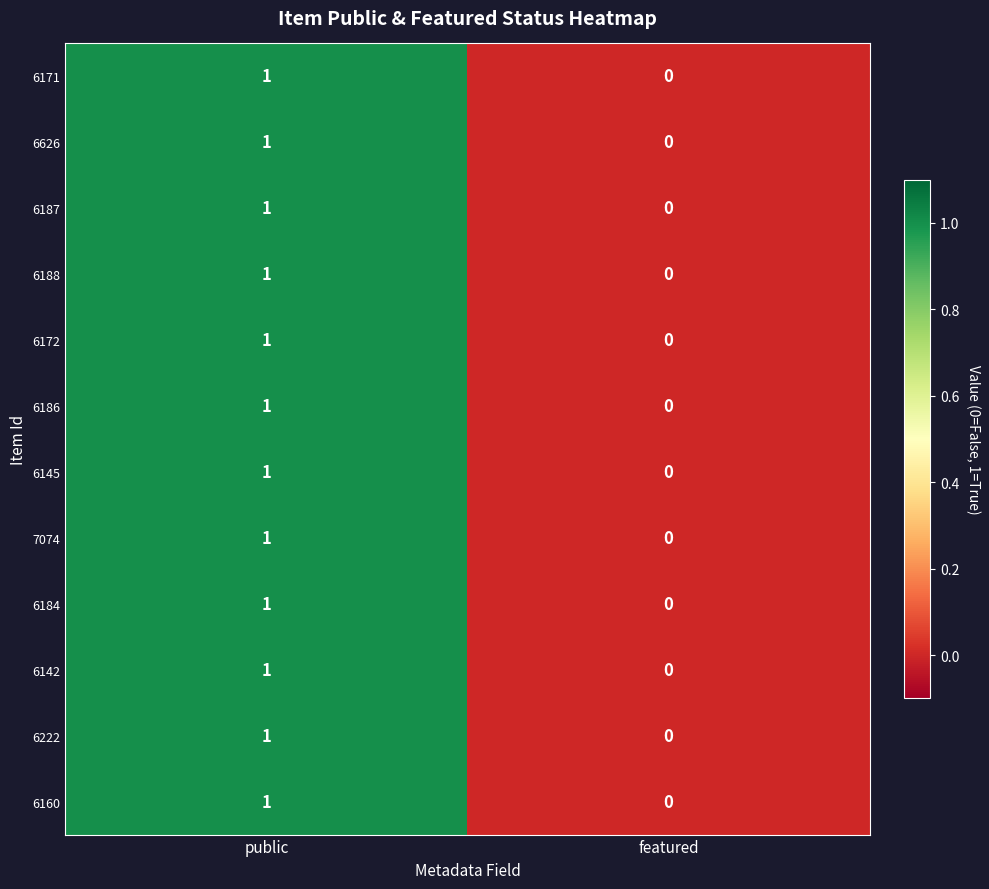

Reading right to left, transcribe all the data shown in this chart.

6171: 0	1
6626: 0	1
6187: 0	1
6188: 0	1
6172: 0	1
6186: 0	1
6145: 0	1
7074: 0	1
6184: 0	1
6142: 0	1
6222: 0	1
6160: 0	1